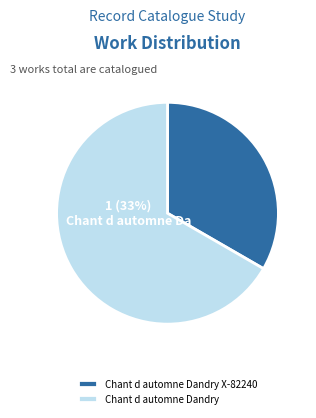

Is there a majority slice in this chart?

Yes